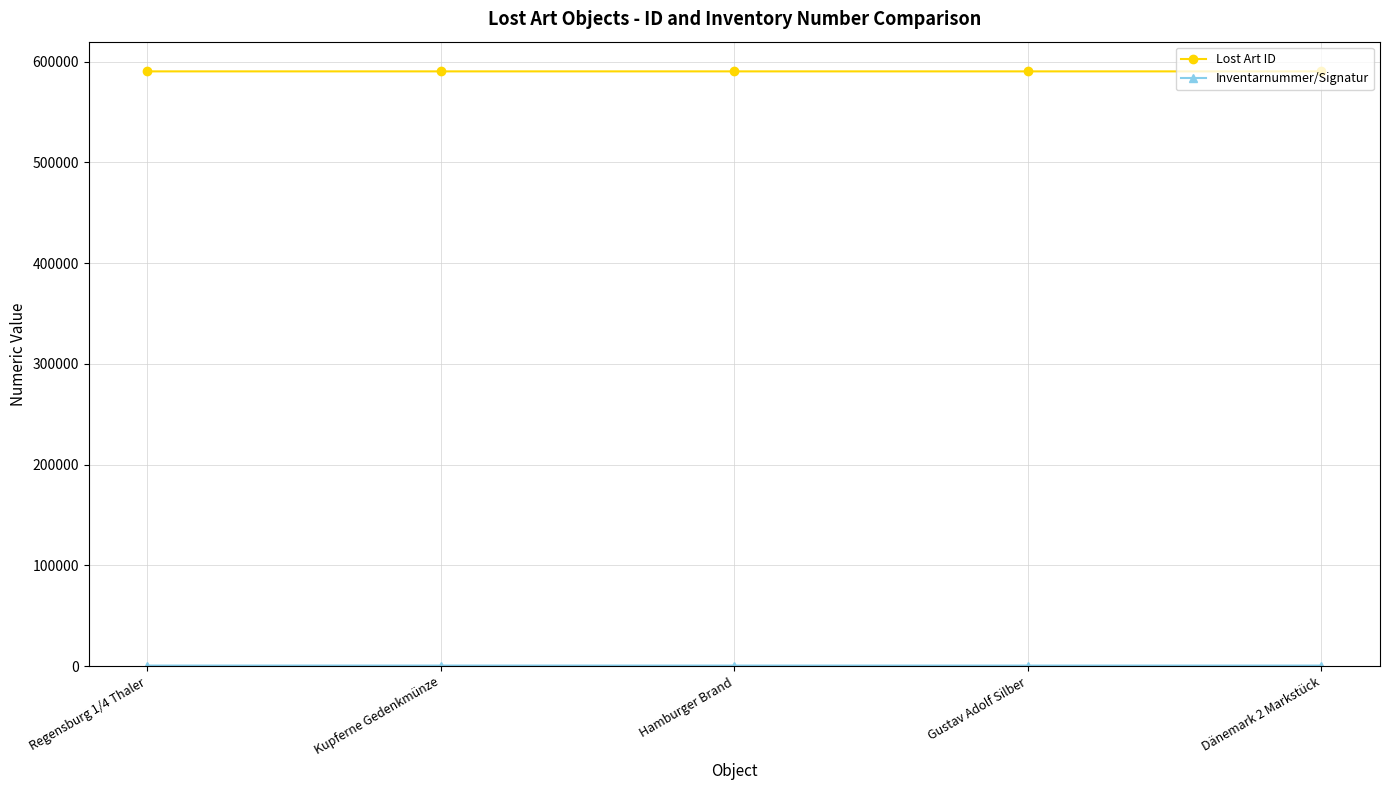

What is the average value of the Lost Art ID series?

590437